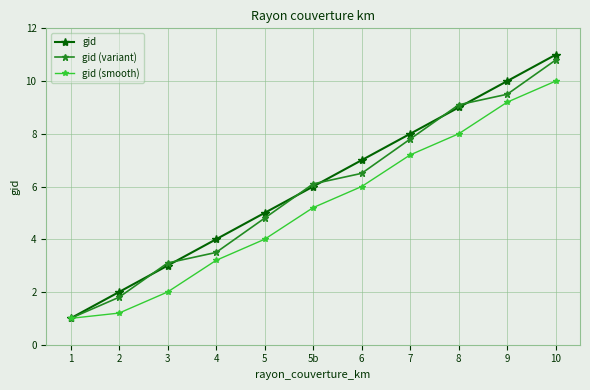

Where is gid nearest to the value 6?

5b